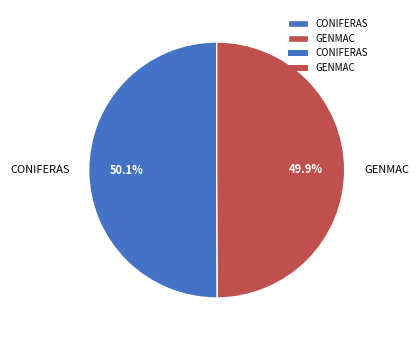

Approximately how many times larger is the value at GENMAC compared to CONIFERAS?

1.0